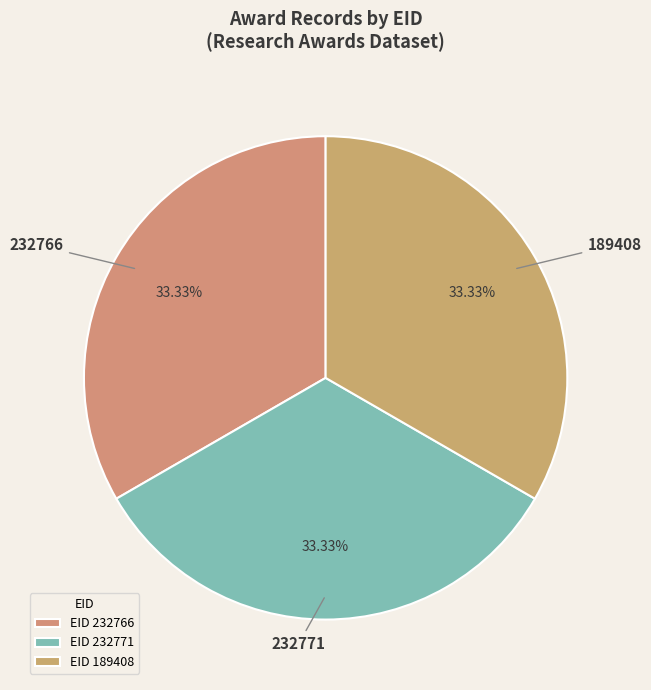

To the nearest percent, what is the average slice percentage?

33%